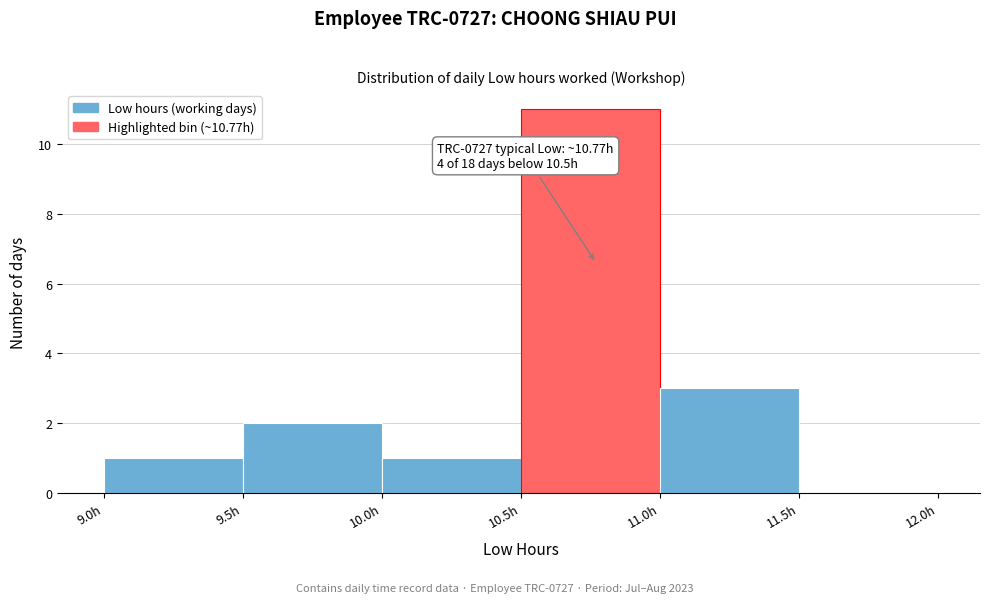

Which range on the x-axis has the tallest bar?

10.5 to 11.0